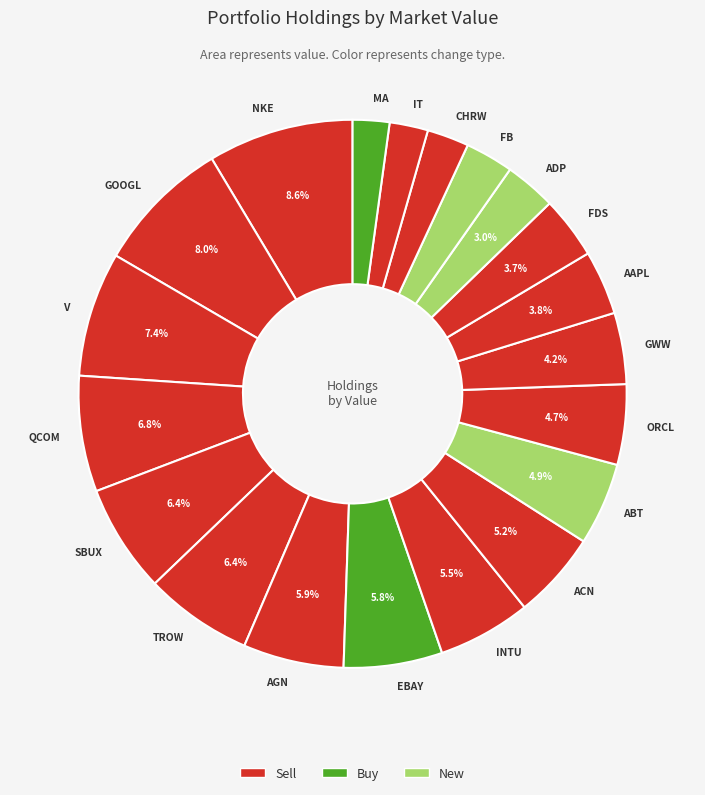

Which has a higher value, CHRW or QCOM?

QCOM